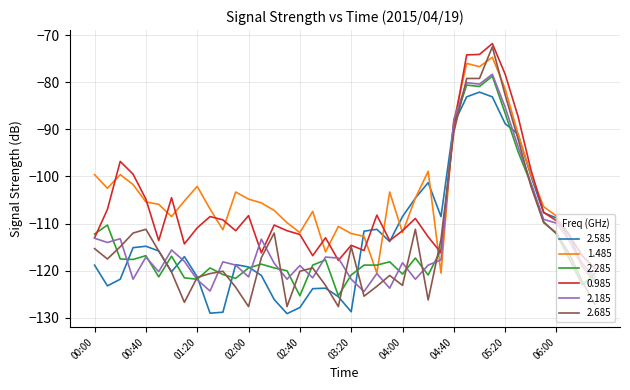

True or false: 2.185 and 1.485 cross at least once.

True